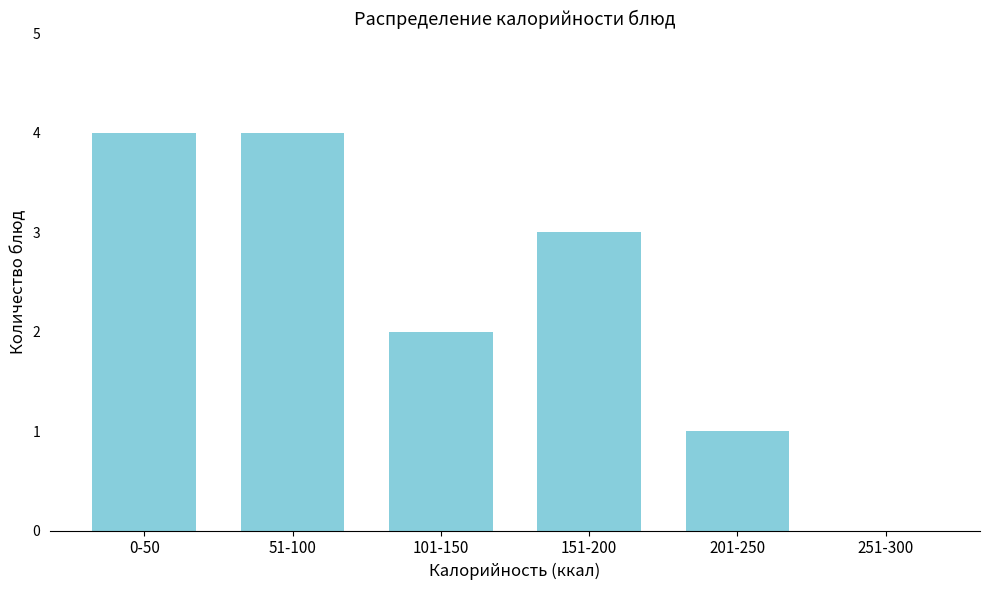

Reading right to left, extract all data points from this chart.

251-300=0	201-250=1	151-200=3	101-150=2	51-100=4	0-50=4